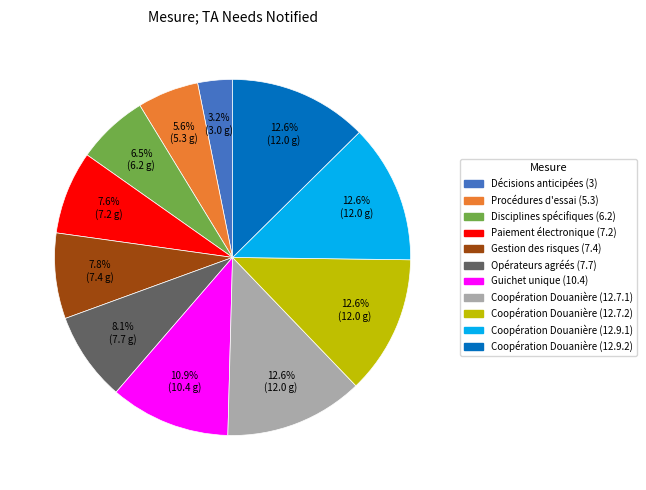

What is the smallest slice in the pie chart?

Décisions anticipées (3)